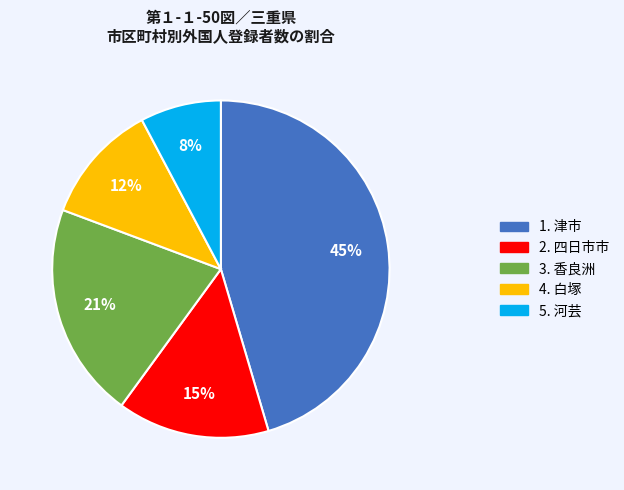

To the nearest percent, what is the average slice percentage?

20%